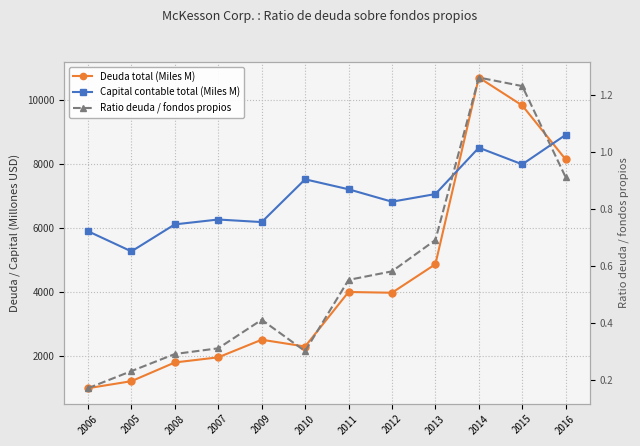

What is the label of the 10th point from the right?

2008